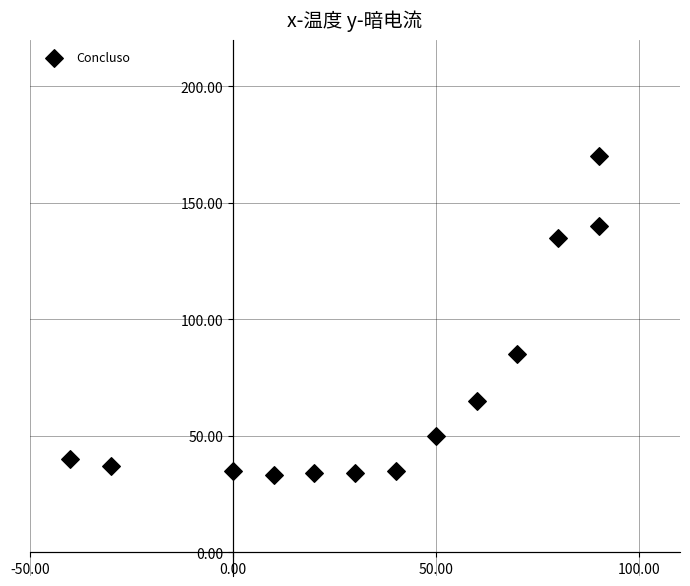

What is the range of X values (max minus min)?

130